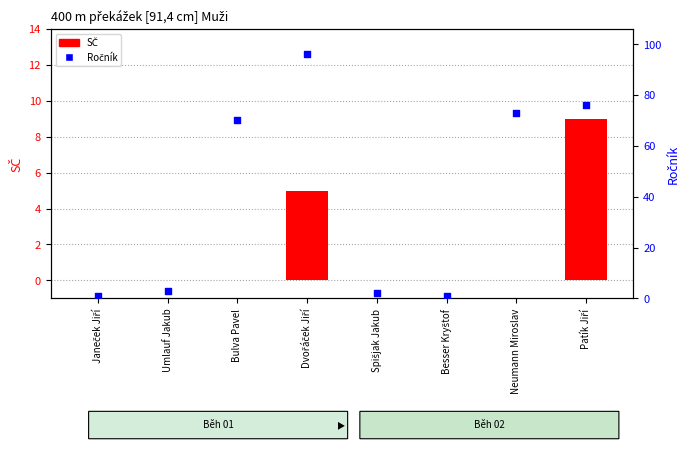

What are all the series names shown in the legend?

SČ, Ročník